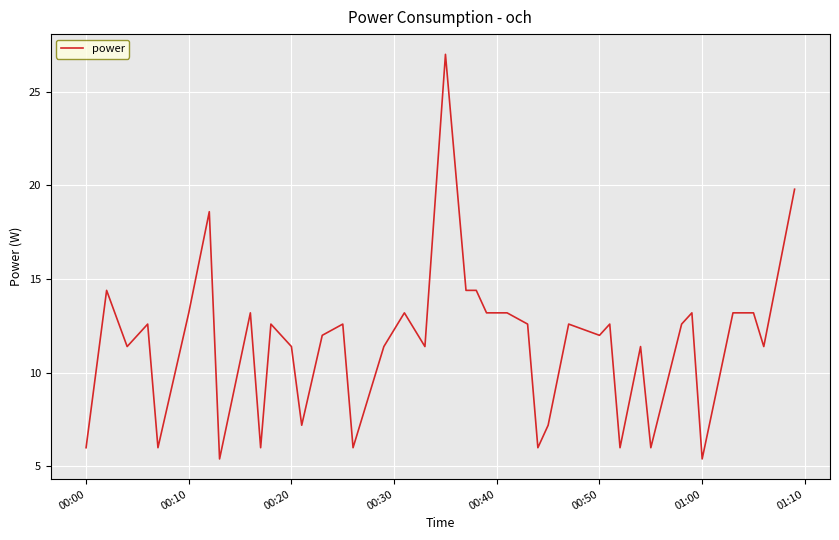

What is the maximum value shown in the chart?

27.0